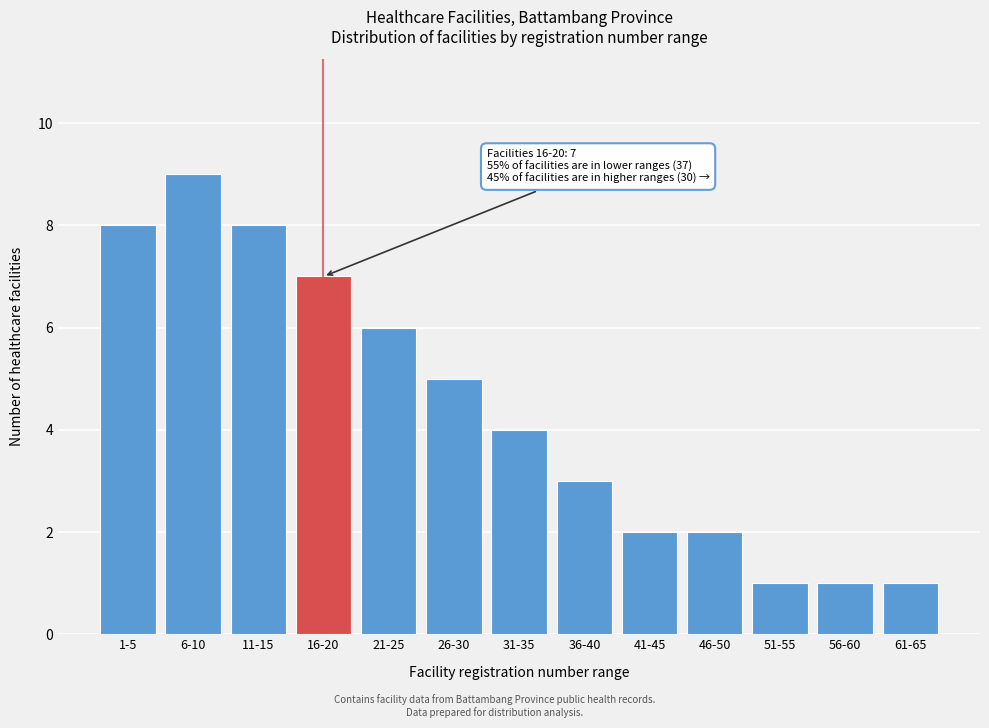

Reading right to left, transcribe all the data shown in this chart.

61-65=1	56-60=1	51-55=1	46-50=2	41-45=2	36-40=3	31-35=4	26-30=5	21-25=6	16-20=7	11-15=8	6-10=9	1-5=8